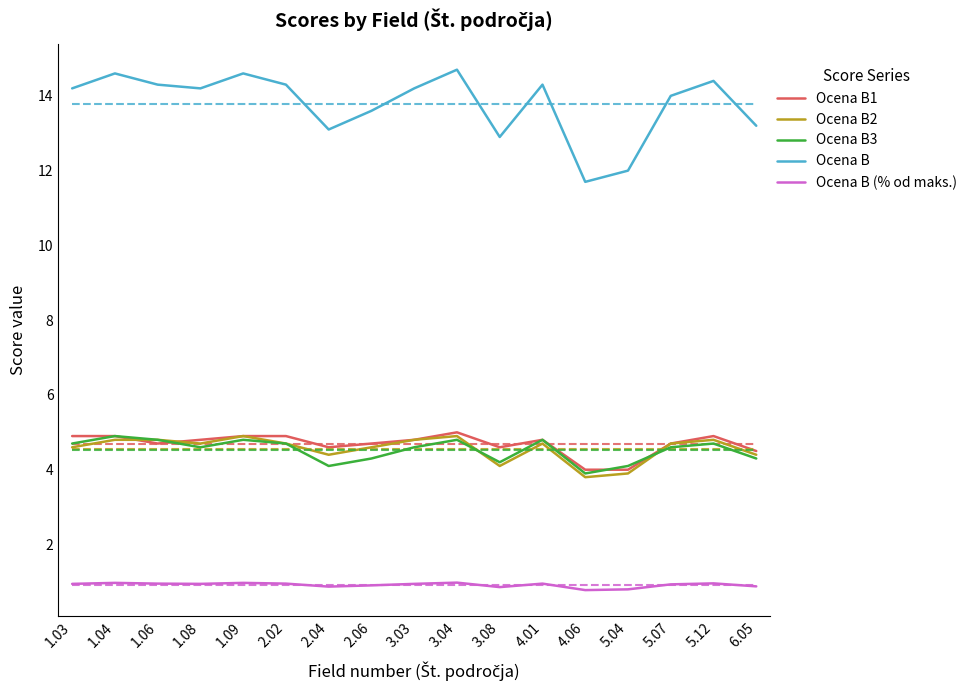

True or false: Ocena B and Ocena B3 intersect in this chart.

False